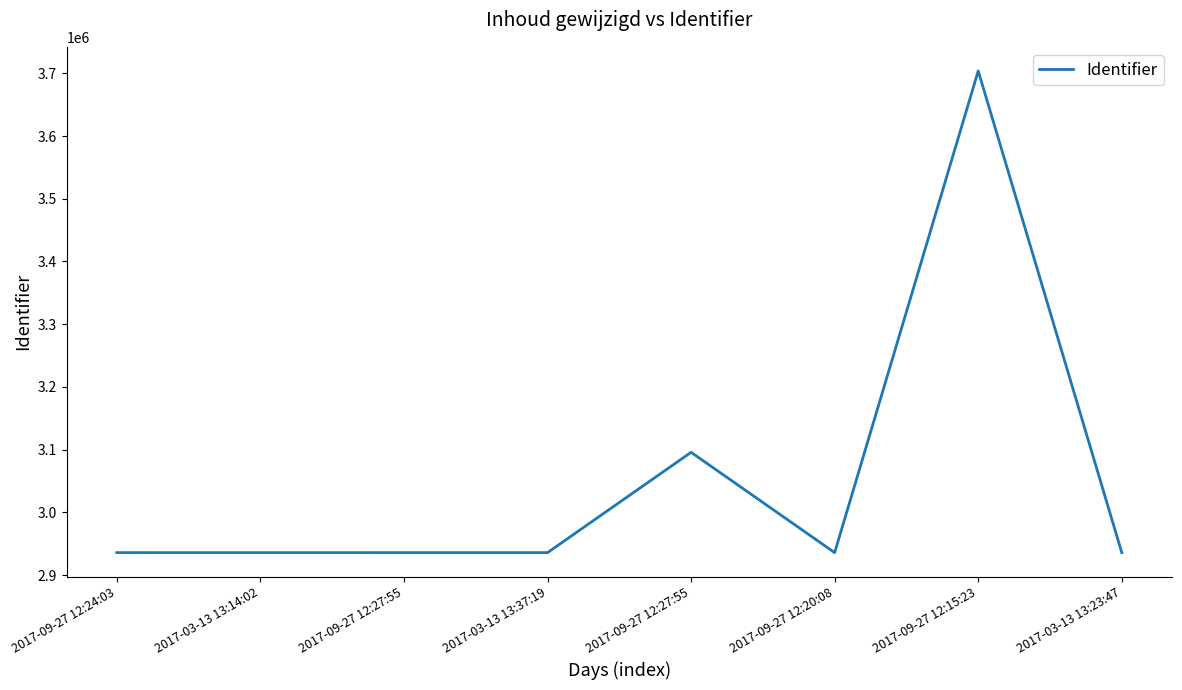

Count the number of categories in the chart.

8